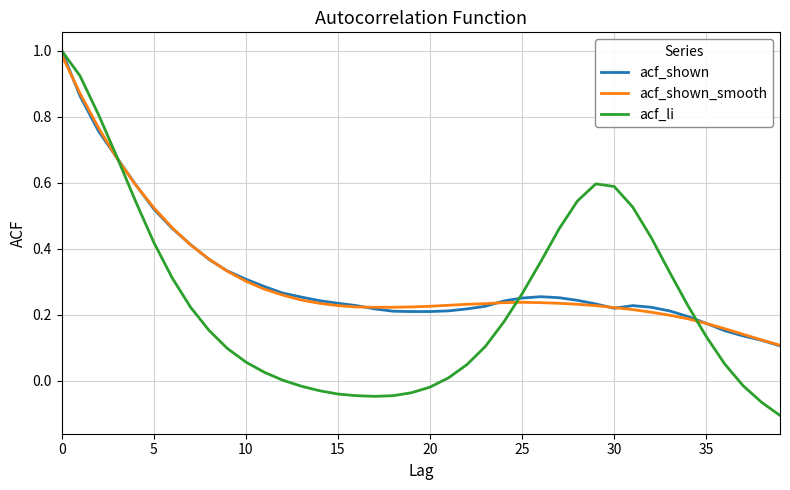

Which series has the largest range (max minus min)?

acf_li